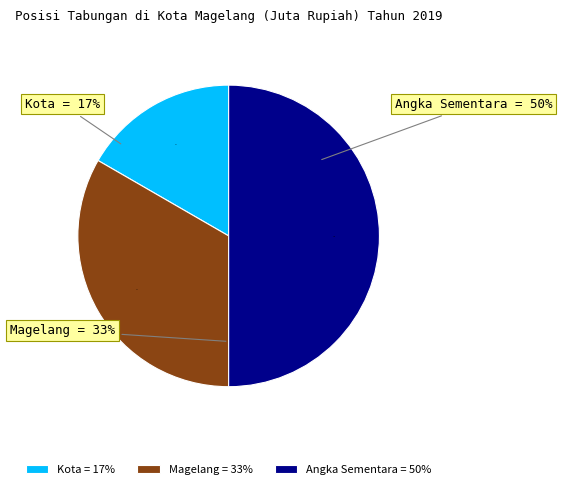

What is the change in value from Kota to Magelang?

+1